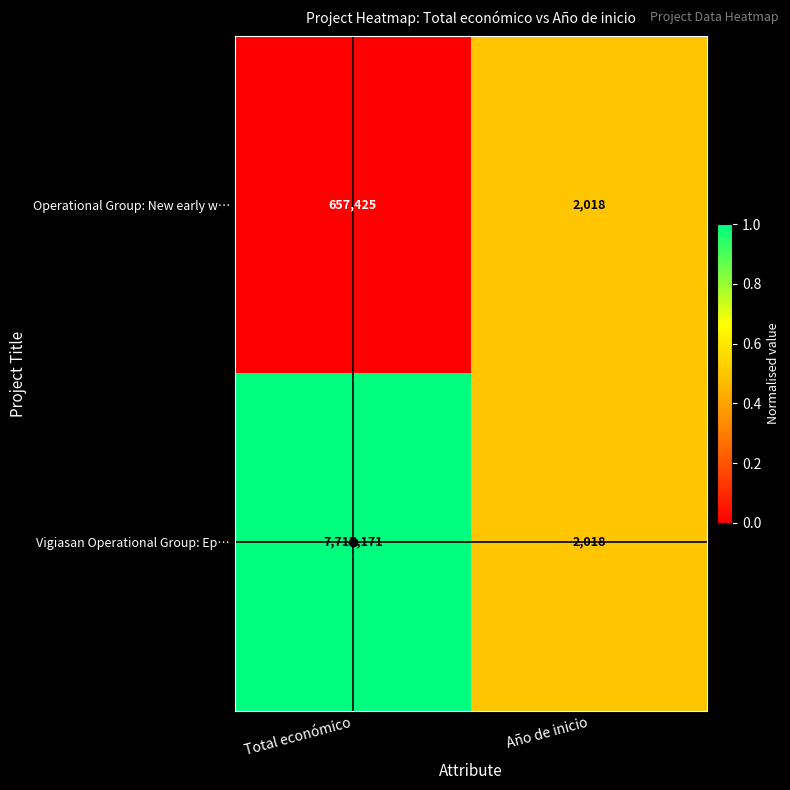

True or false: Operational Group: New early w… has a value of 231140 at Total económico.

False